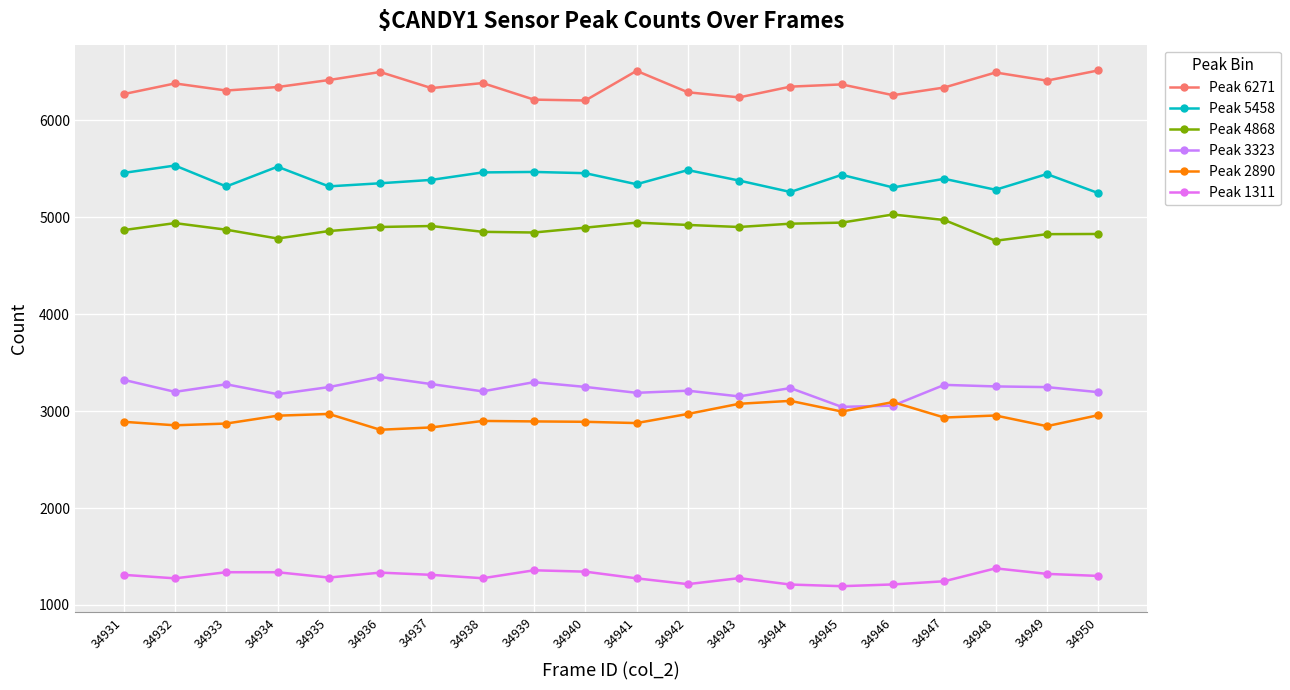

List the series in order of their peak value, highest first.

Peak 6271, Peak 5458, Peak 4868, Peak 3323, Peak 2890, Peak 1311